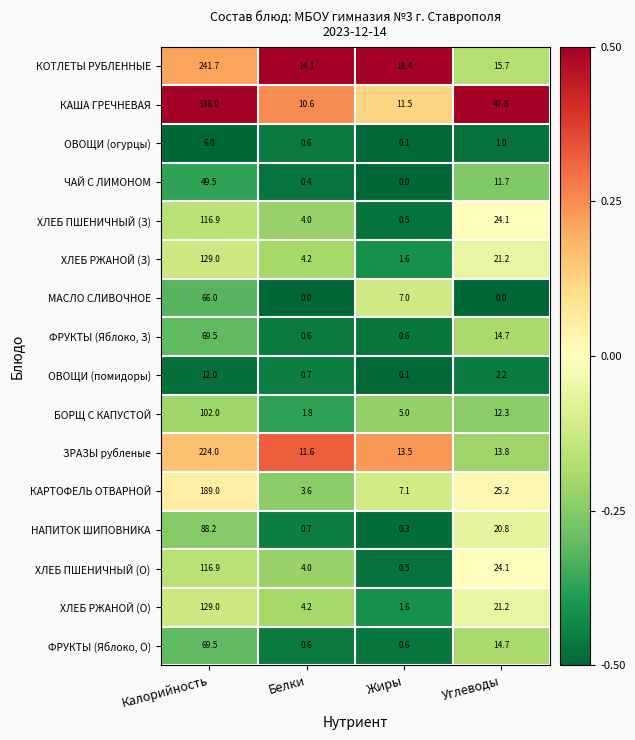

How many distinct data groups are displayed?

16